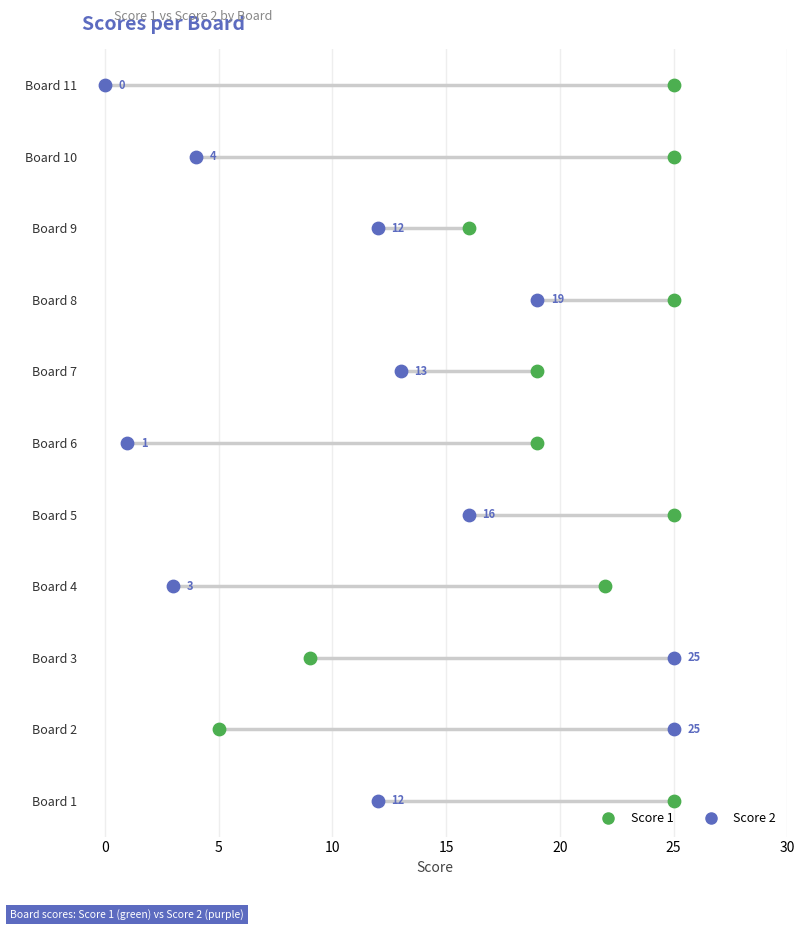

What are all the series names shown in the legend?

Score 1, Score 2